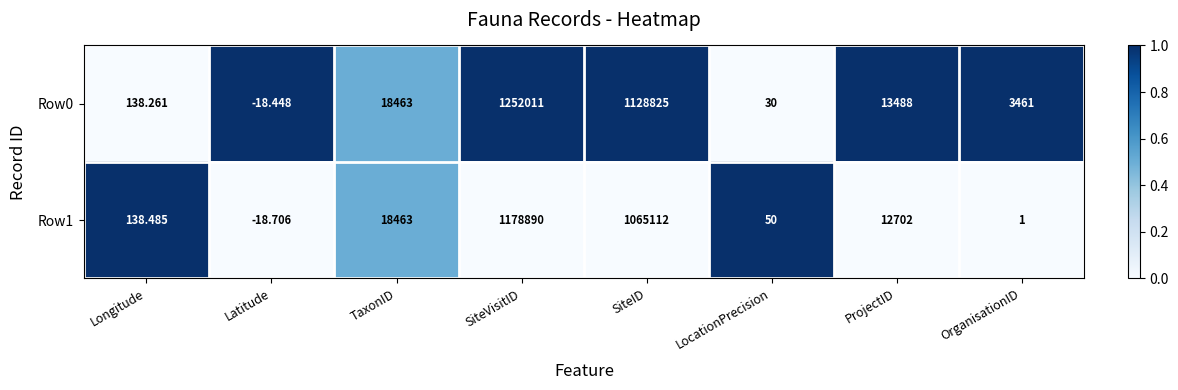

What is the maximum value shown in the chart?

1252011.0